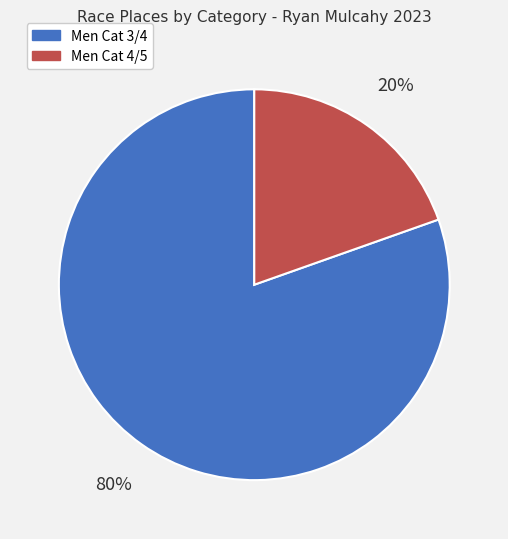

Does Men Cat 4/5 represent more than half of the total?

No